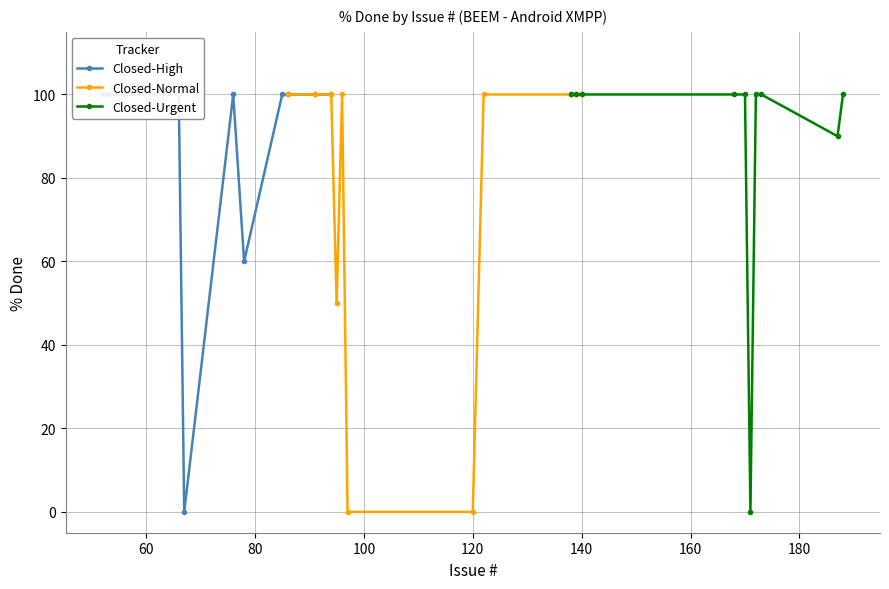

What is the sum of the % Done values at 85 and 95?

150